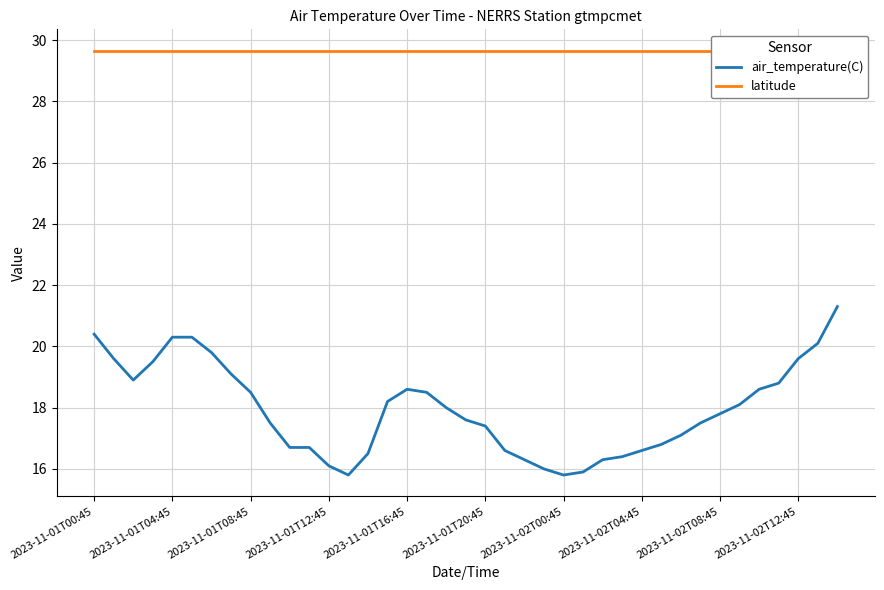

The latitude series shows 14.4 at 38. True or false?

False